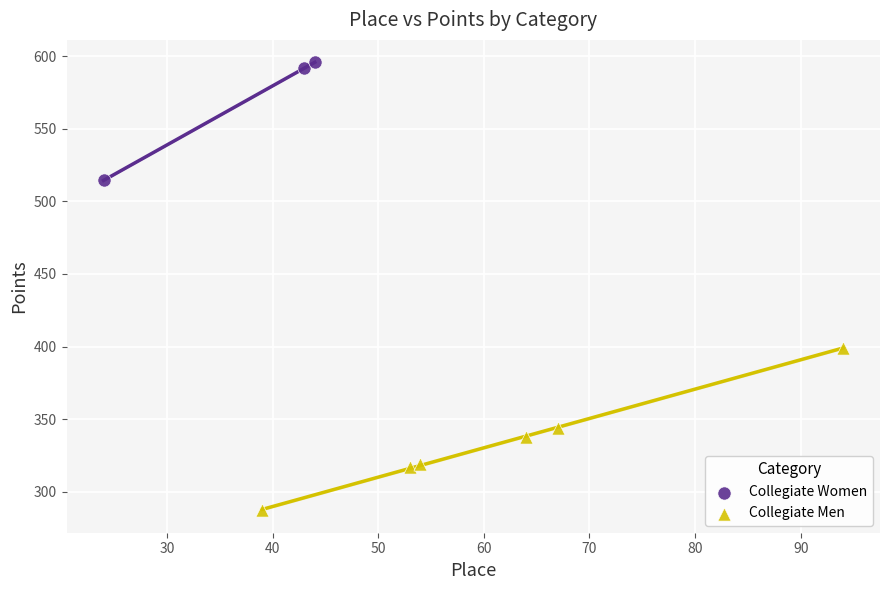

Which series reaches the maximum Y coordinate?

Collegiate Women